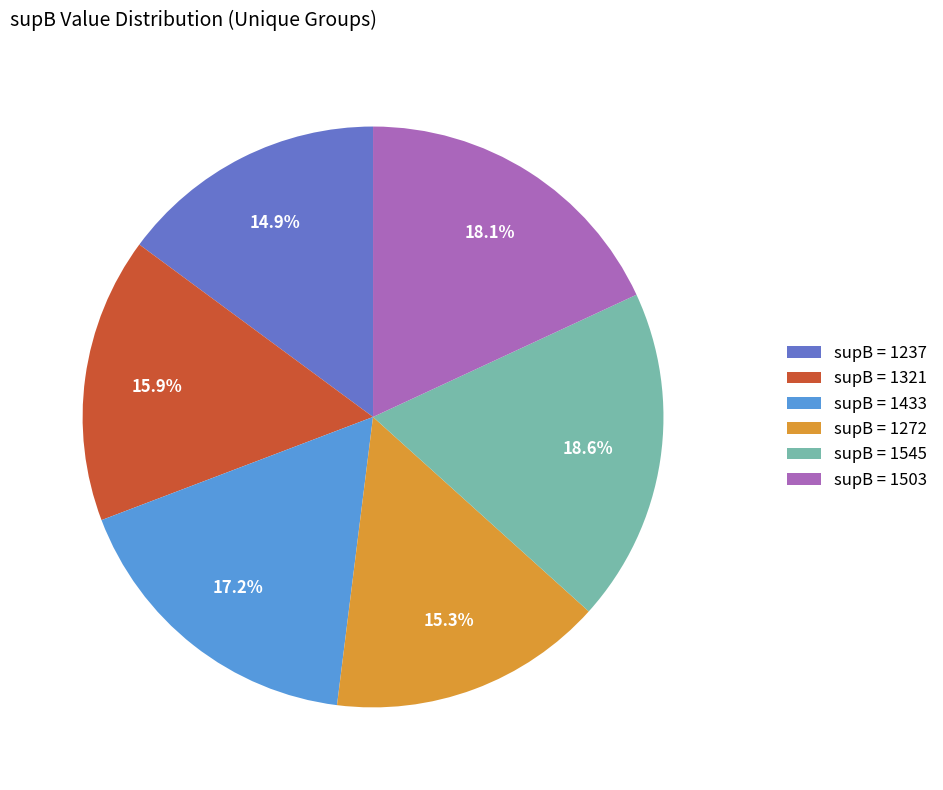

Between supB = 1272 and supB = 1433, which is larger?

supB = 1433